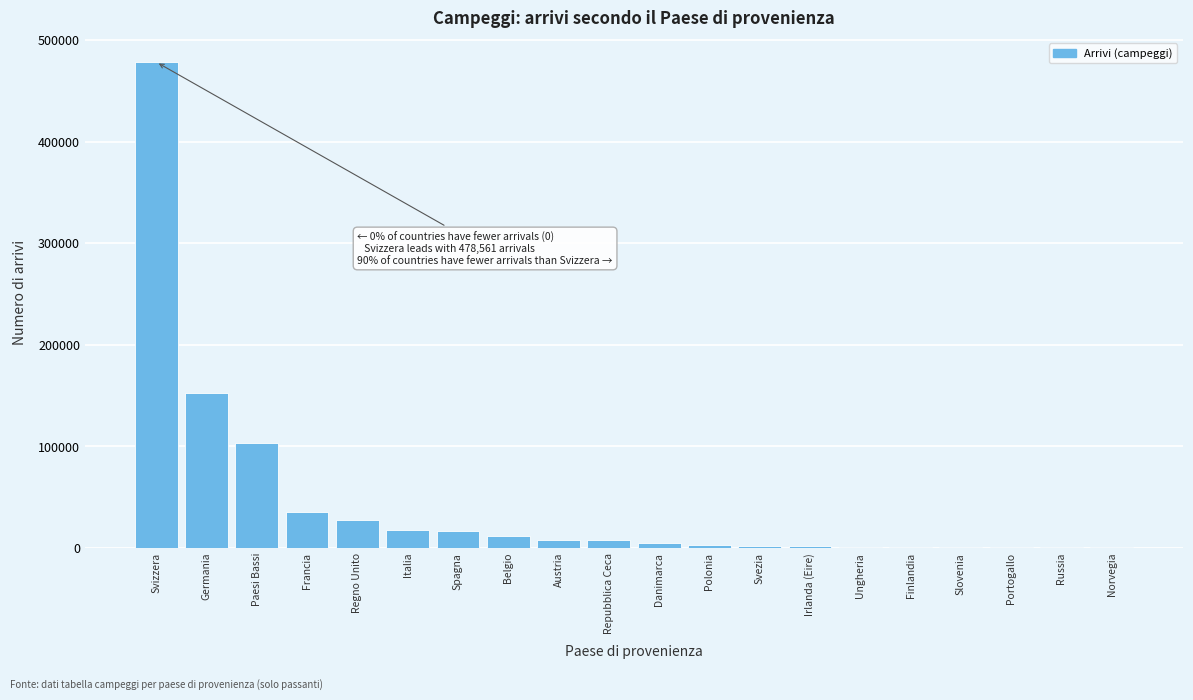

At which label is the value closest to 239838?

Germania